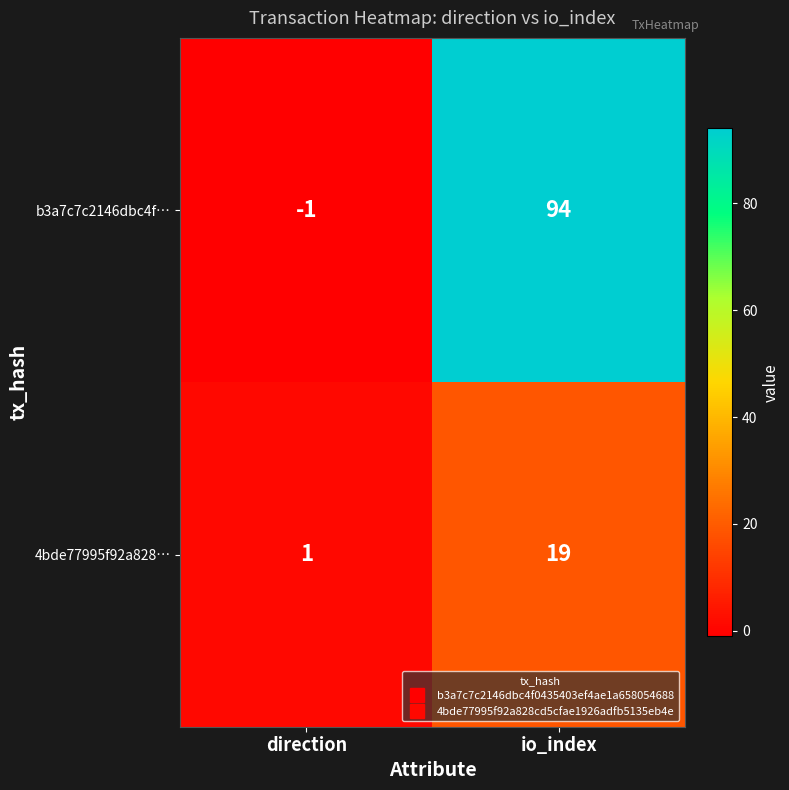

At direction, list the series in order from smallest to largest.

b3a7c7c2146dbc4f…, 4bde77995f92a828…